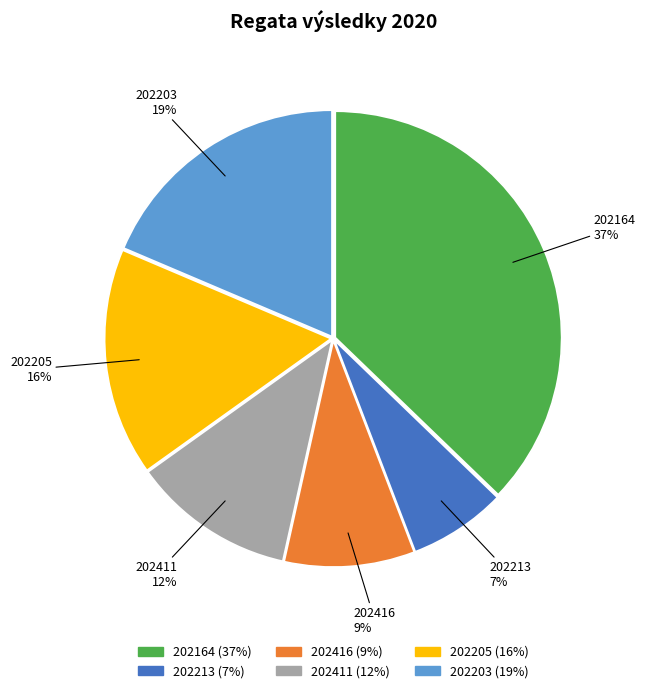

To the nearest percent, what is the difference between the 202164 and 202416 slice percentages?

28%